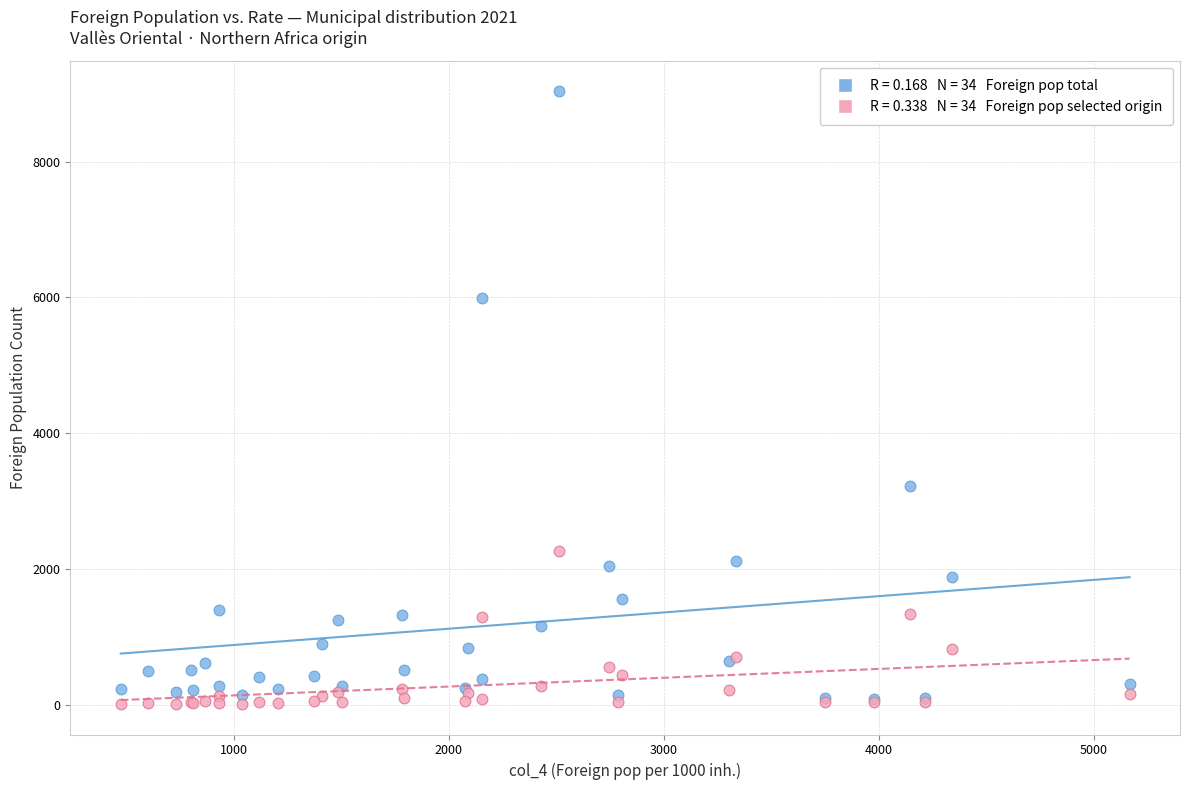

Across all series, what Y value is closest to 4525?

3228